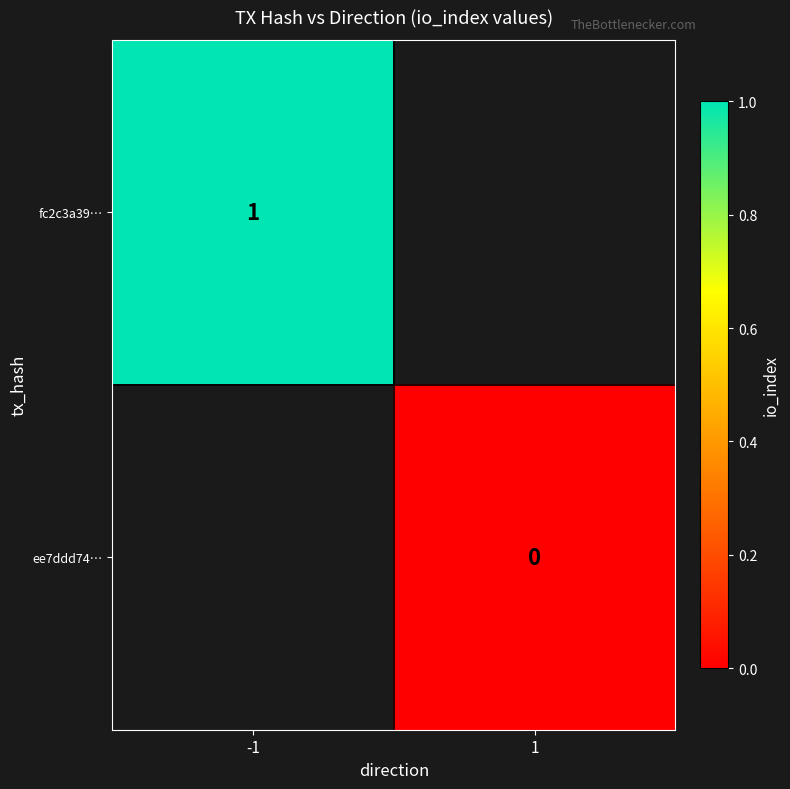

Is it true that fc2c3a39… equals 1 at -1?

True